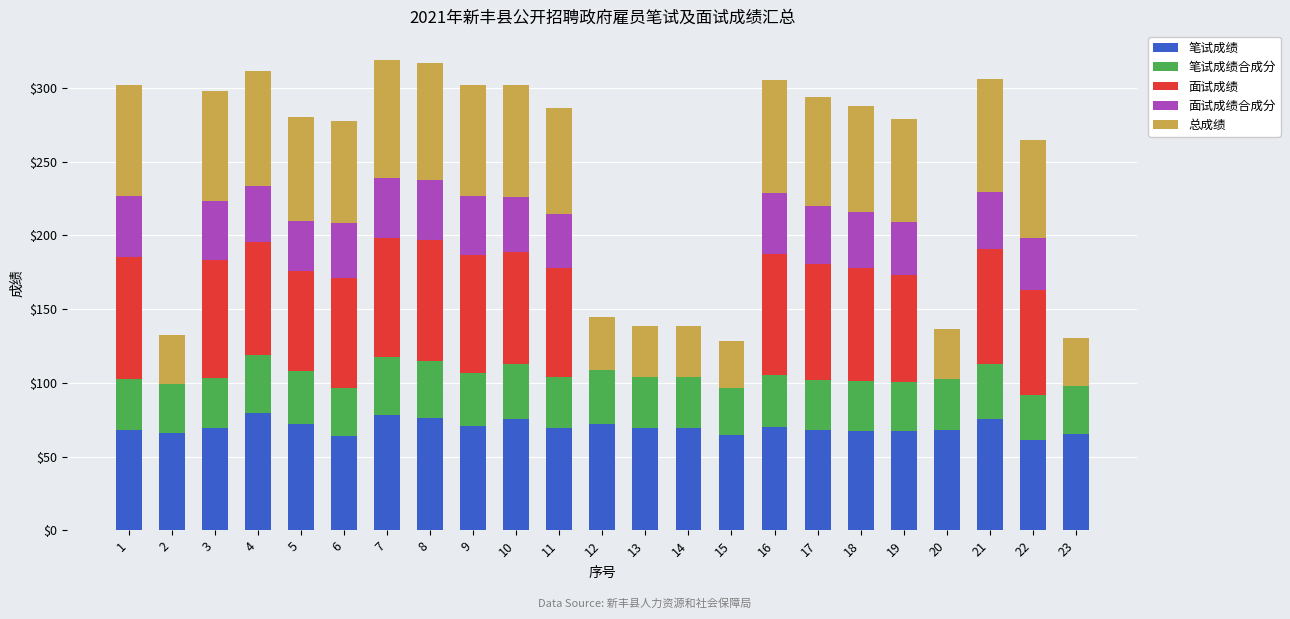

True or false: 笔试成绩 has a value of 67.1 at 19.

True